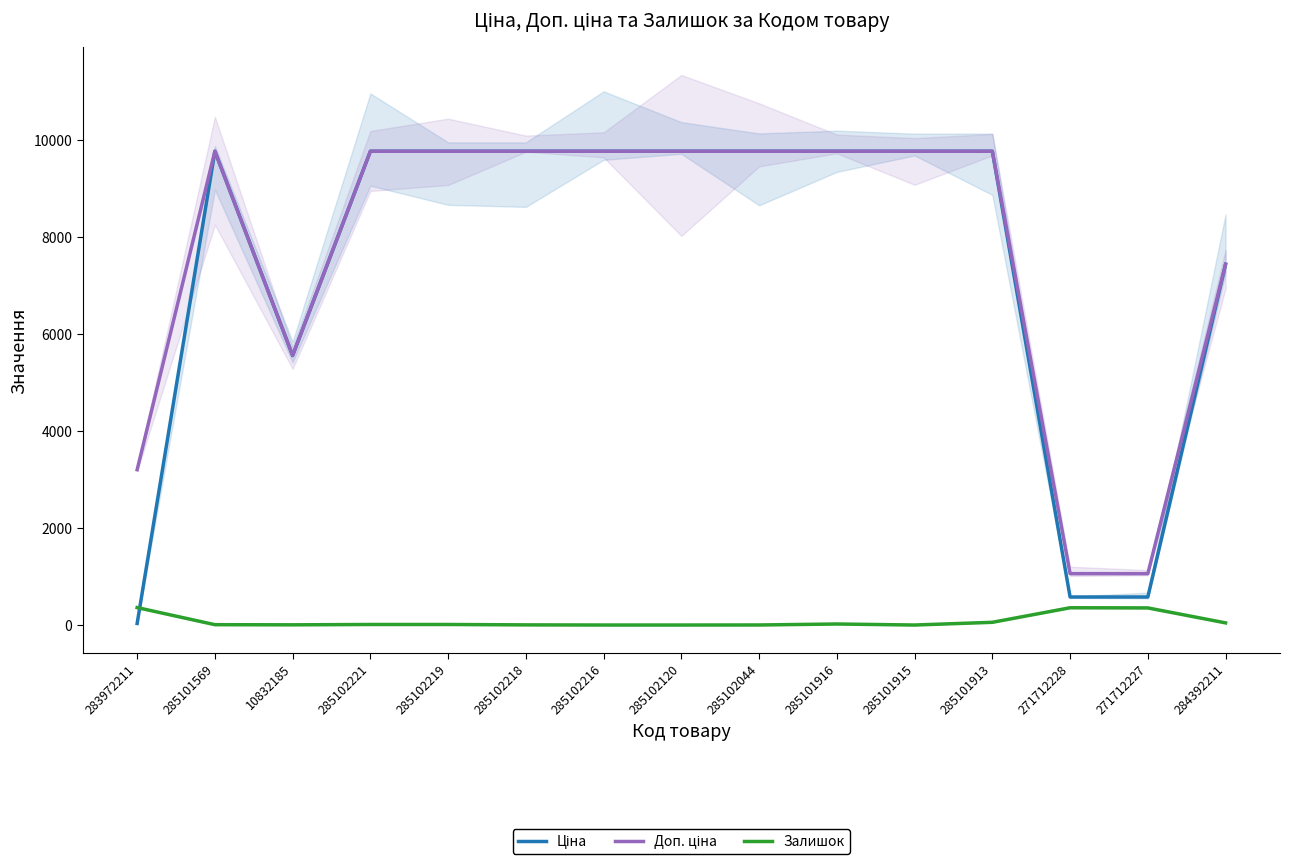

The Доп. ціна series shows 1396.0 at 271712228. True or false?

False